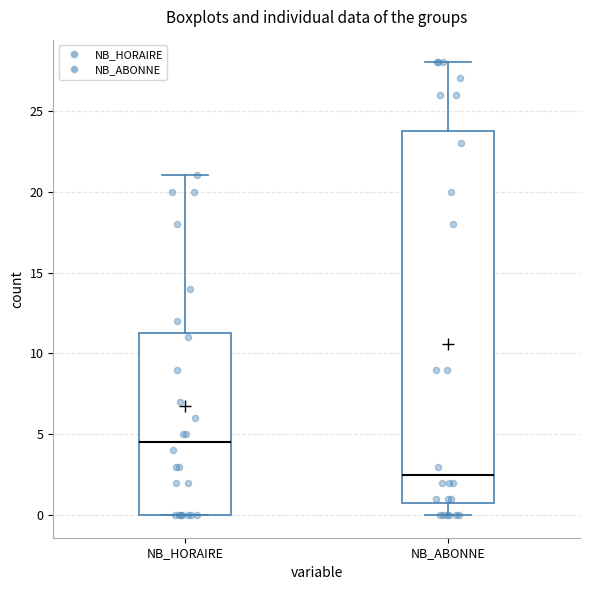

Reading left to right, transcribe this box plot: for each box, give where its median line is, the range the box spans, and where its two whiskers end, as read against the y-axis. The values are not printed on the chart, so give them approximately, as read against the axis.

NB_HORAIRE: median 4.5, box 0.0 to 11.5, whiskers 0.0 to 21.0
NB_ABONNE: median 2.5, box 1.0 to 24.0, whiskers 0.0 to 28.0